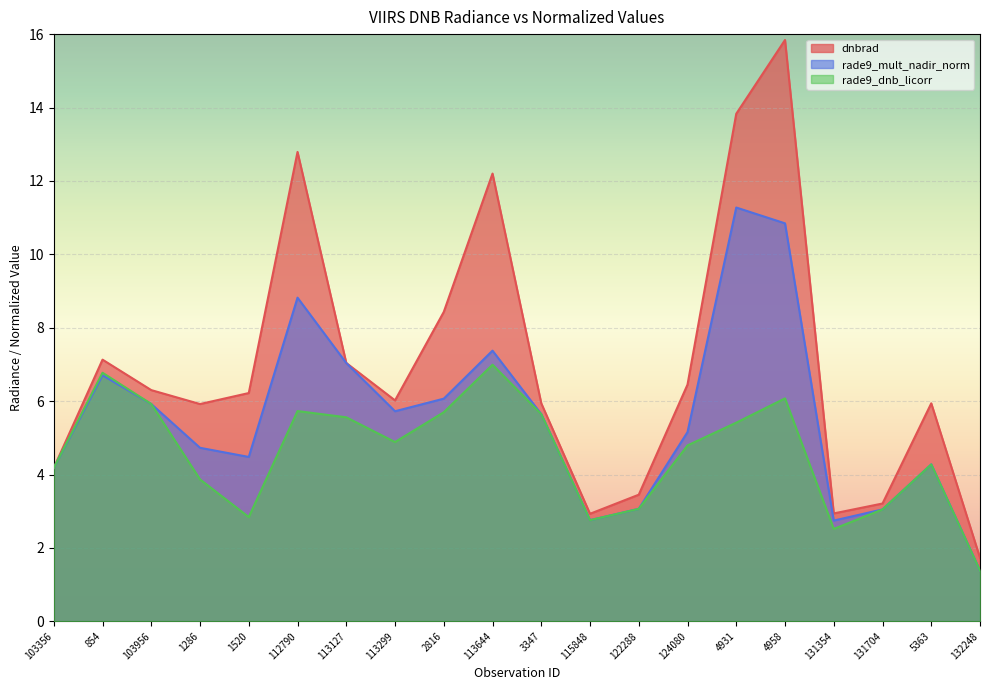

What is the sum of the rade9_dnb_licorr values at 1286 and 1520?

6.7